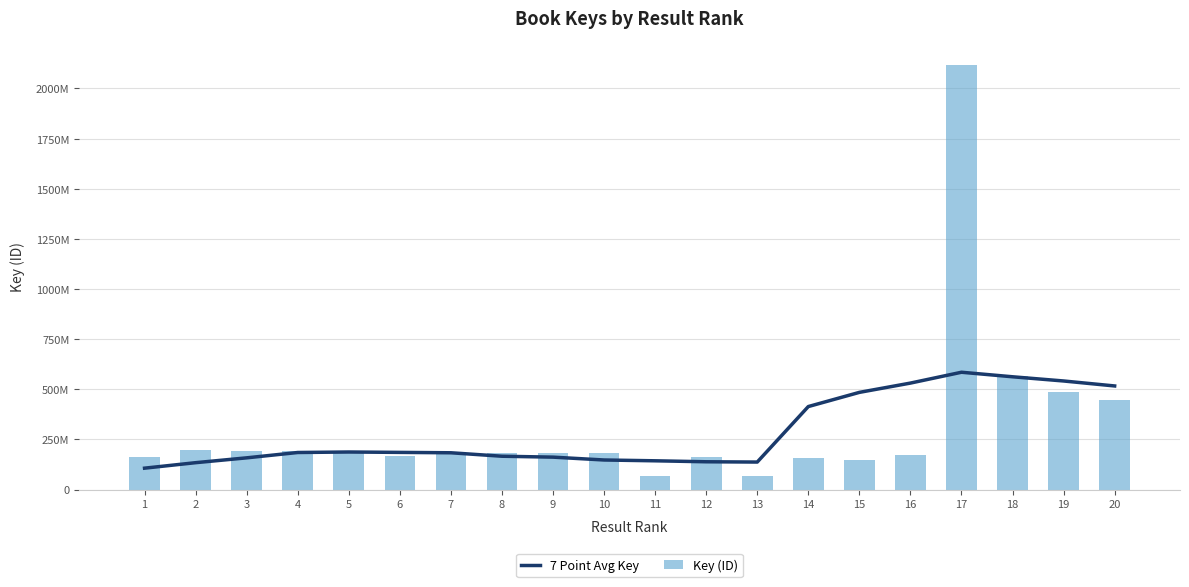

Reading left to right, list all the values displayed in this chart.

7 Point Avg Key: 106429136.3	133780397.6	157934581.4	184545342.4	187042930.4	185069177.3	183192479.3	165935233.6	161410696.3	147185267.0	143158374.4	138326581.3	136901047.9	413670426.0	484375883.9	530710112.0	584766806.7	562182938.3	541214415.7	516373900.7
Key (ID): 163119094.0	197678611.0	193904677.0	190301572.0	191458829.0	169079287.0	186275327.0	180602210.0	183862339.0	180767791.0	69500852.0	159787068.0	69501282.0	158087079.0	146779658.0	173883605.0	2118153438.0	564439057.0	484126665.0	447898145.0